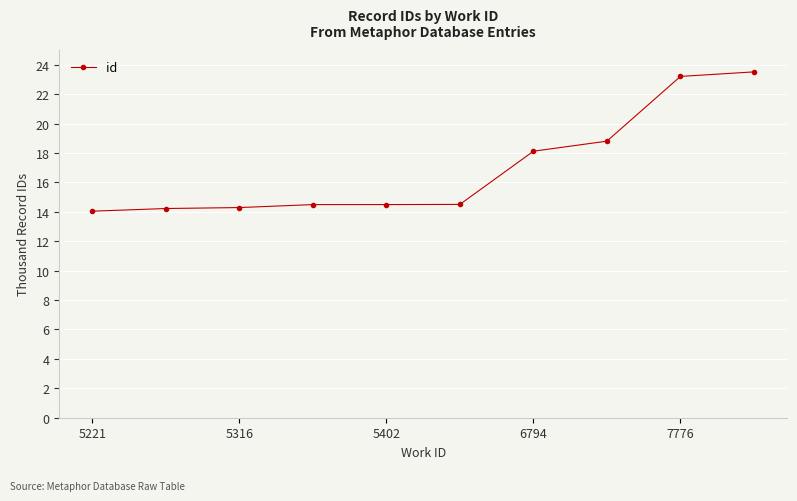

How many series are shown in this chart?

1